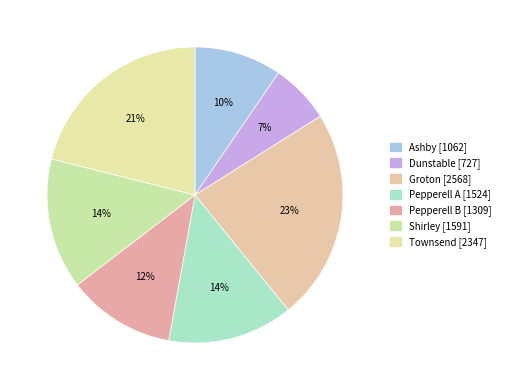

What is the change in value from Dunstable to Groton?

+1841